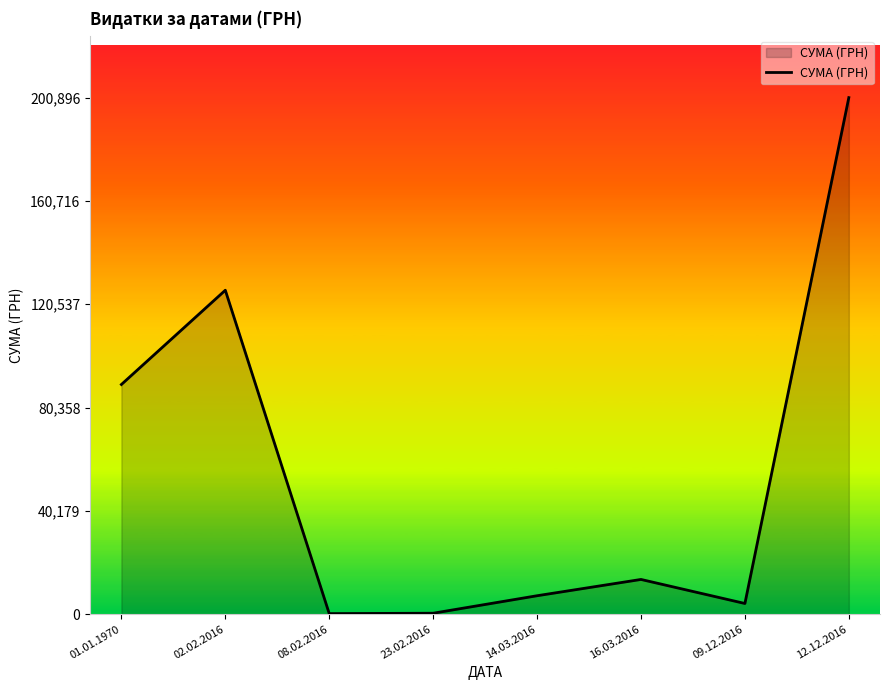

How many interior local valleys (lower than both neighbors) does the data have?

2